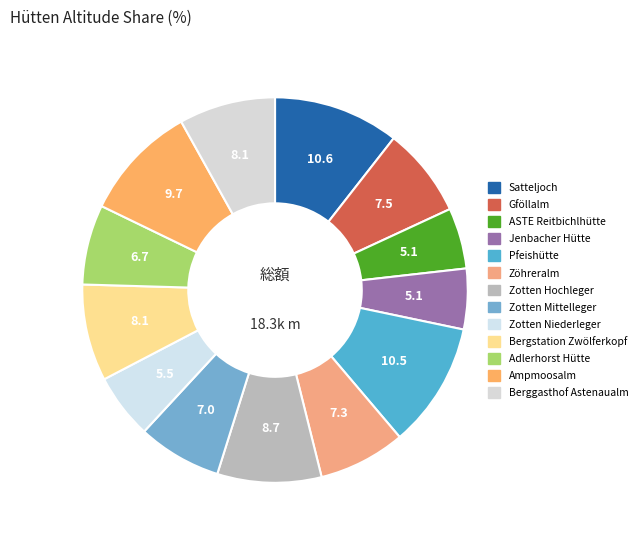

How many slices are in this pie chart?

13